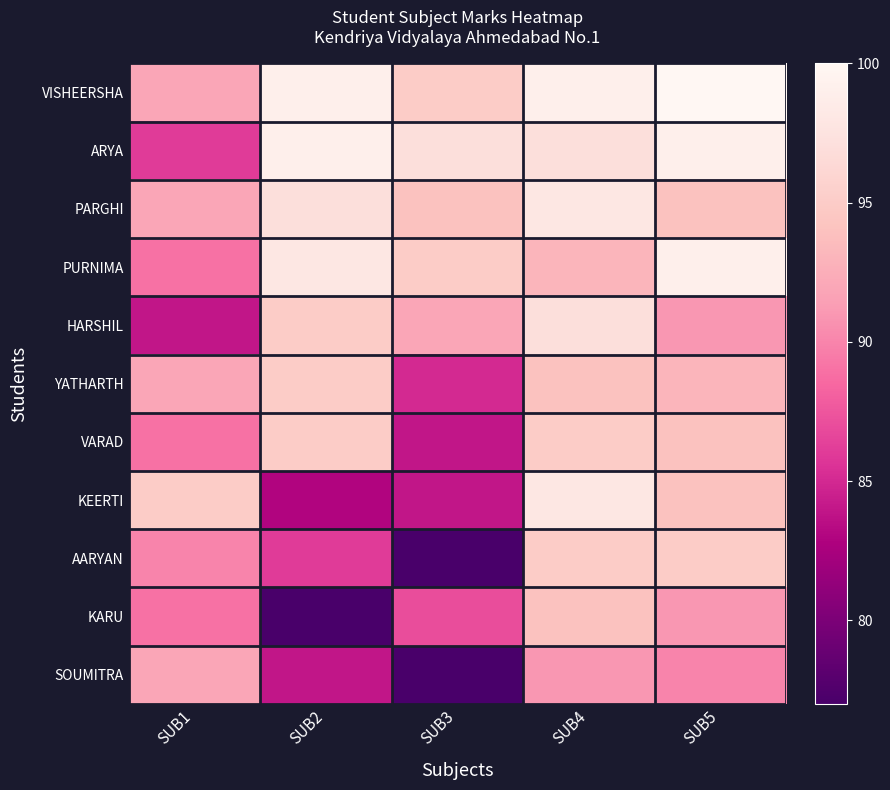

Reading left to right, extract all data points from this chart.

VISHEERSHA: SUB1=92	SUB2=99	SUB3=95	SUB4=99	SUB5=100
ARYA: SUB1=86	SUB2=99	SUB3=97	SUB4=97	SUB5=99
PARGHI: SUB1=92	SUB2=97	SUB3=94	SUB4=98	SUB5=94
PURNIMA: SUB1=89	SUB2=98	SUB3=95	SUB4=93	SUB5=99
HARSHIL: SUB1=84	SUB2=95	SUB3=92	SUB4=97	SUB5=91
YATHARTH: SUB1=92	SUB2=95	SUB3=85	SUB4=94	SUB5=93
VARAD: SUB1=89	SUB2=95	SUB3=84	SUB4=95	SUB5=94
KEERTI: SUB1=95	SUB2=83	SUB3=84	SUB4=98	SUB5=94
AARYAN: SUB1=90	SUB2=86	SUB3=77	SUB4=95	SUB5=95
KARU: SUB1=89	SUB2=77	SUB3=87	SUB4=94	SUB5=91
SOUMITRA: SUB1=92	SUB2=84	SUB3=77	SUB4=91	SUB5=90